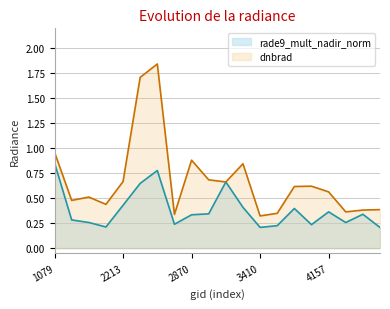

What is the difference between the second highest and minimum values in the rade9_mult_nadir_norm series?

0.6